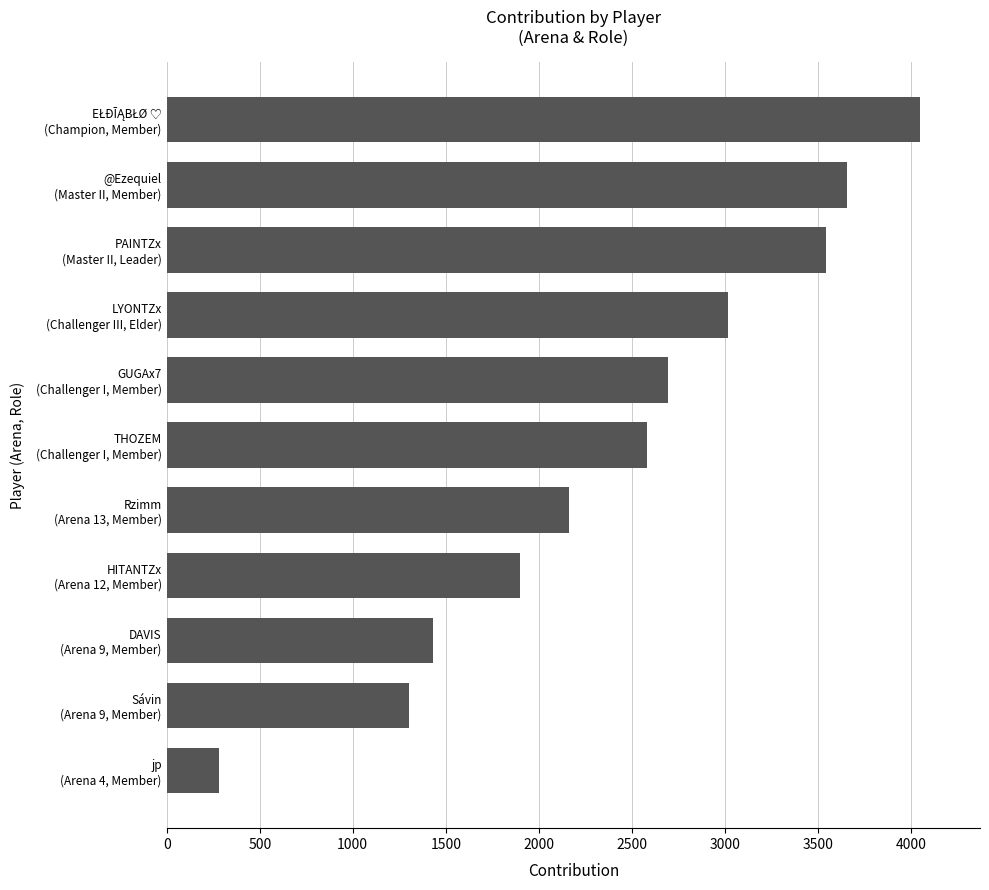

How many values are below 2580?

5